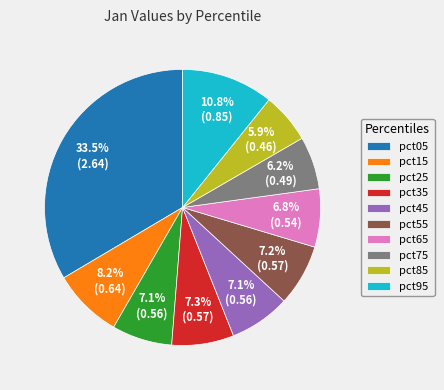

True or false: pct05 accounts for 28% of the total.

False